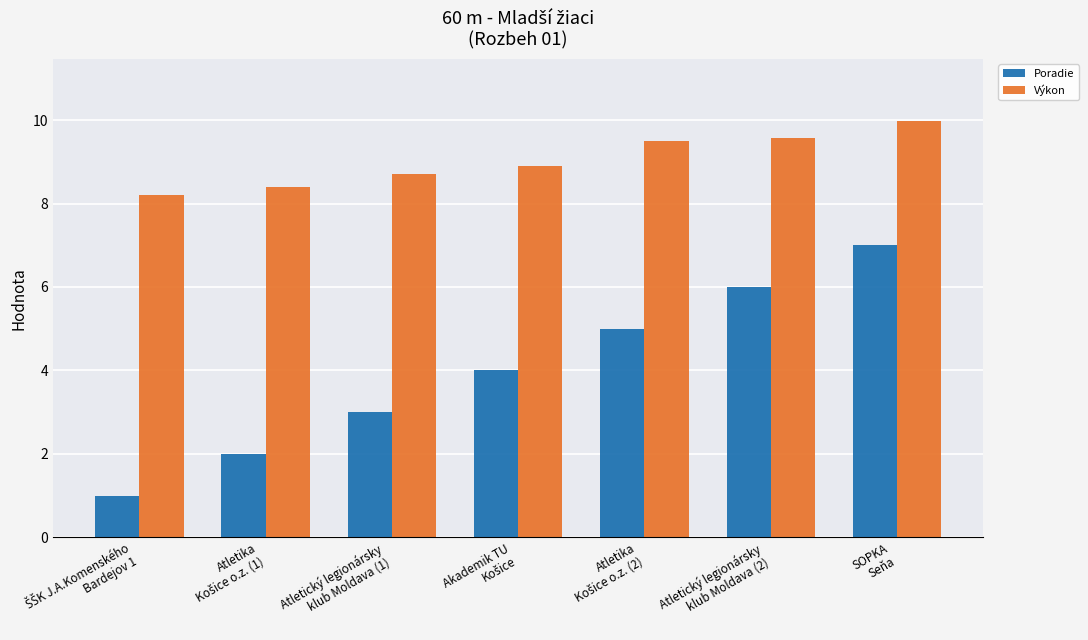

At which category is the sum across all series the highest?

SOPKA
Seňa